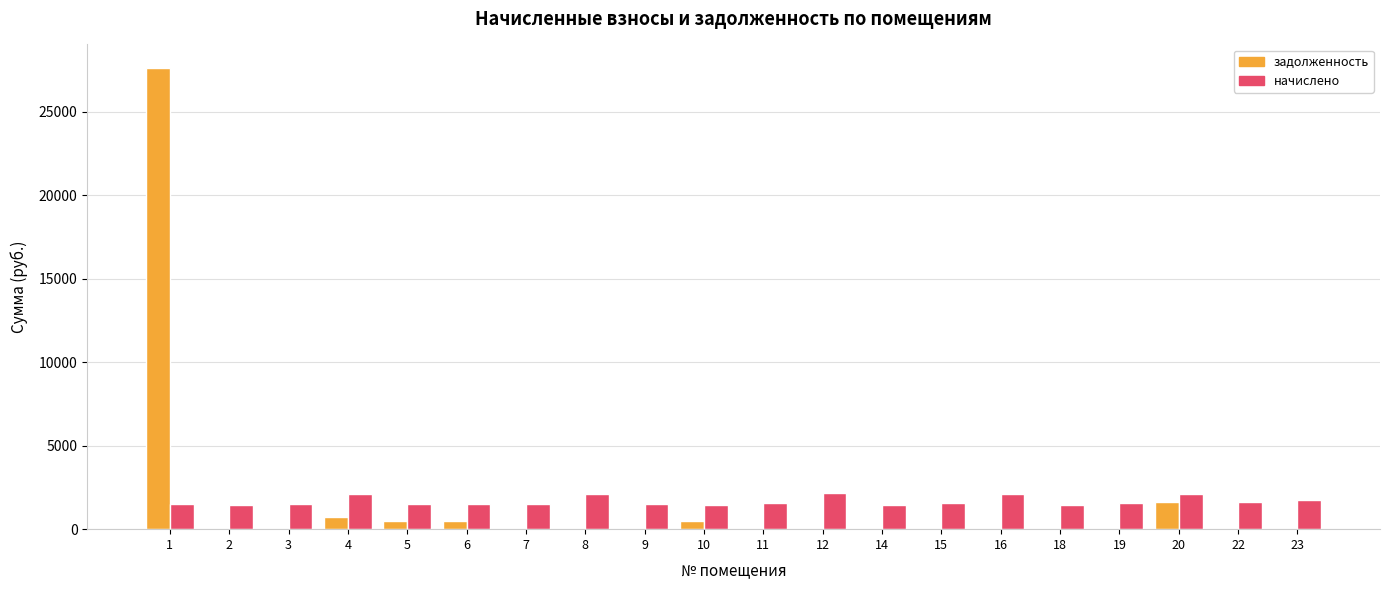

True or false: задолженность has a value of 14198.8 at 19.

False